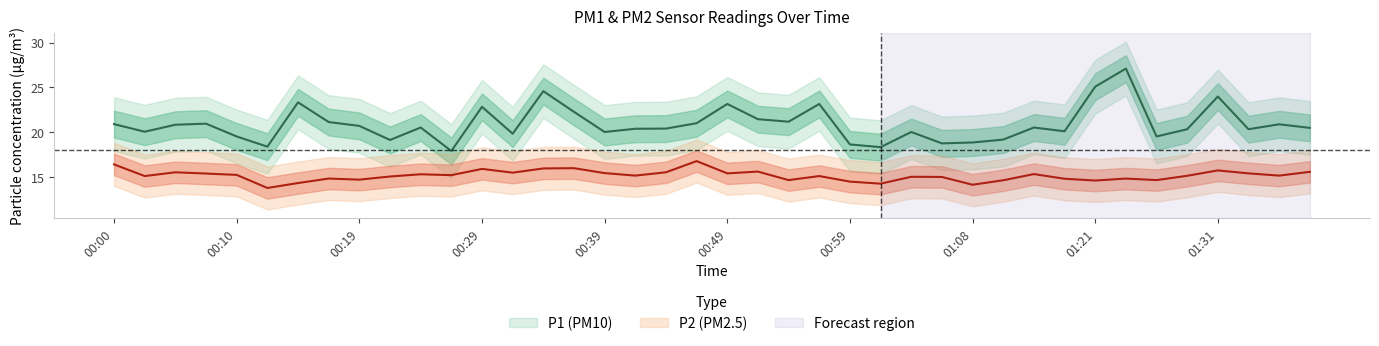

True or false: P2 and P1 cross at least once.

False